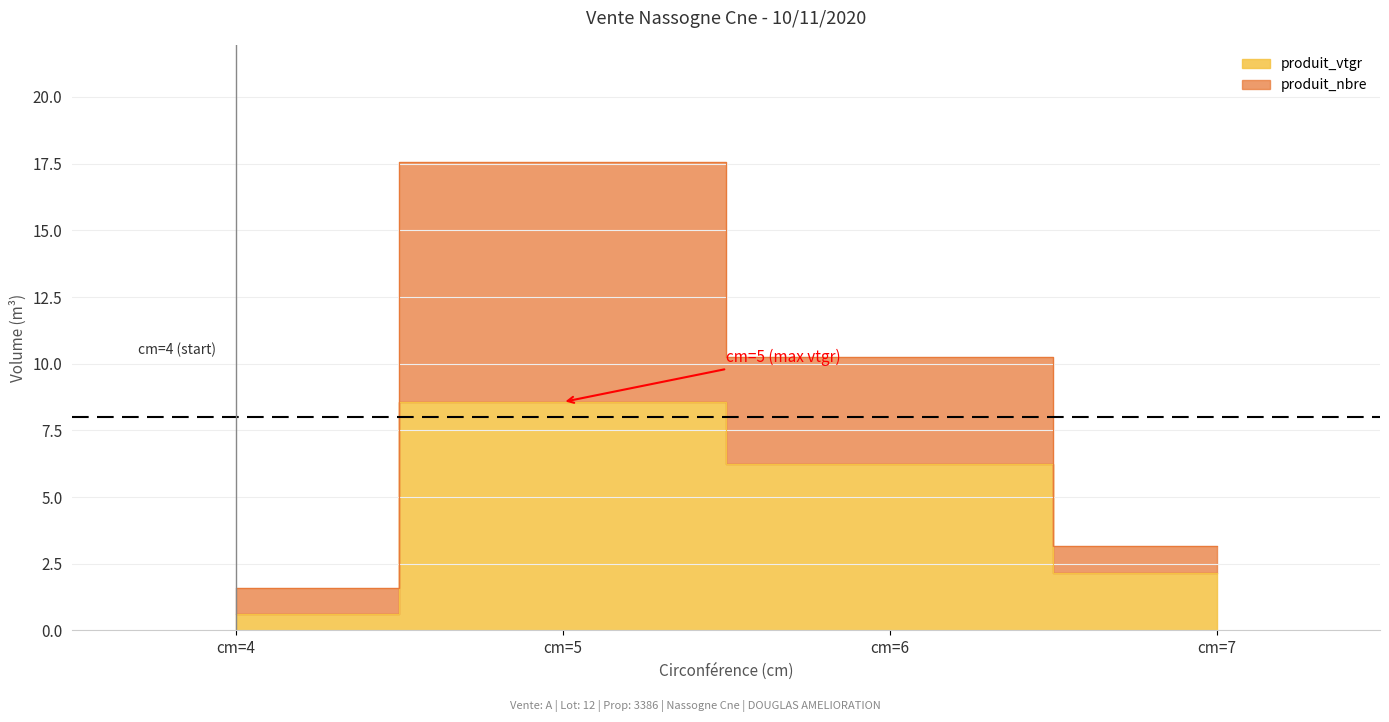

What are all the series names shown in the legend?

produit_vtgr, produit_nbre